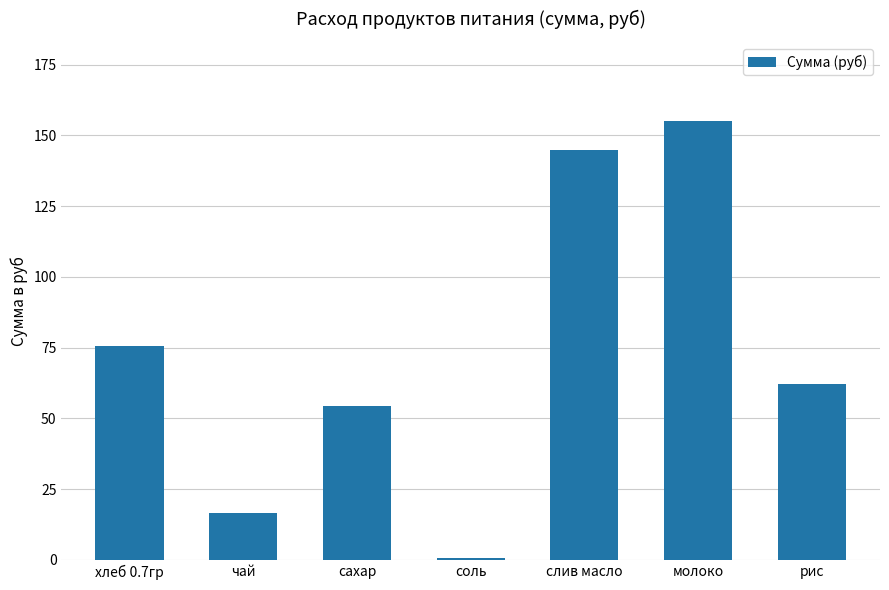

How many bars are there in total?

7